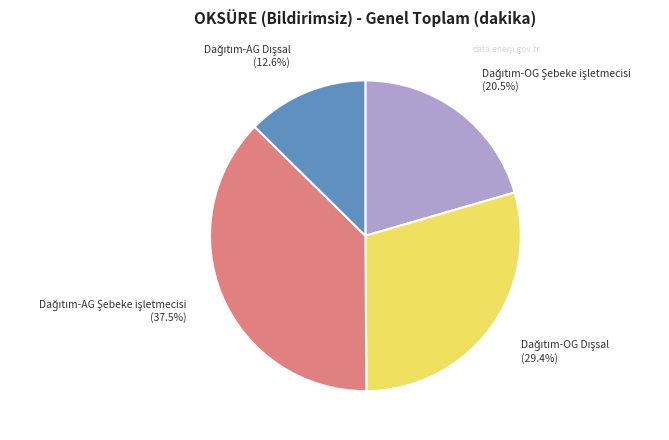

Is there a majority slice in this chart?

No